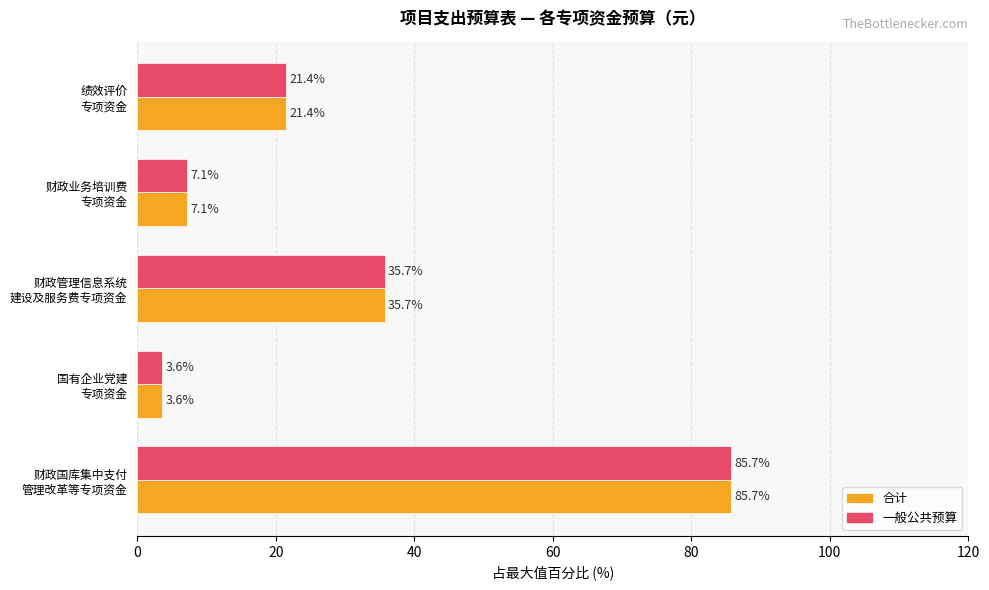

What are all the series names shown in the legend?

合计, 一般公共预算